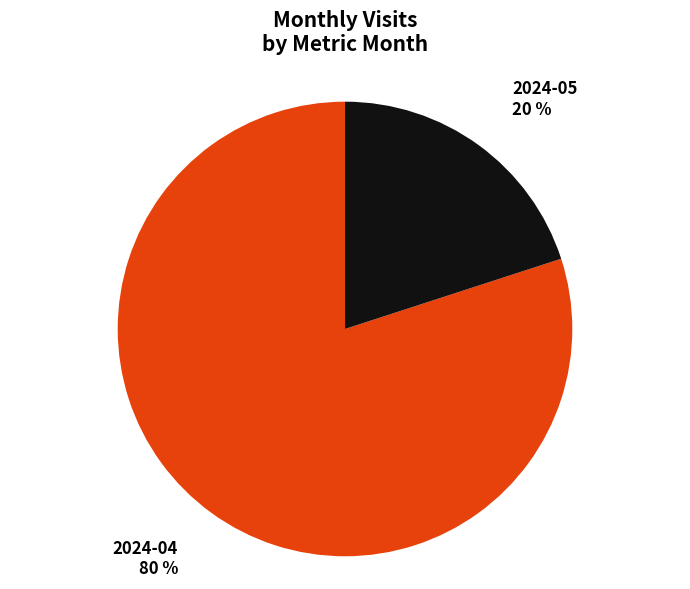

To the nearest percent, what is the average slice percentage?

50%